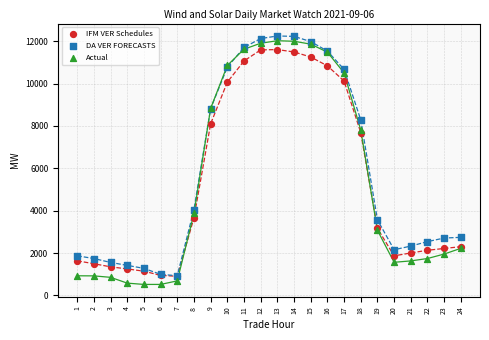

Which series contains the lowest Y value?

Actual